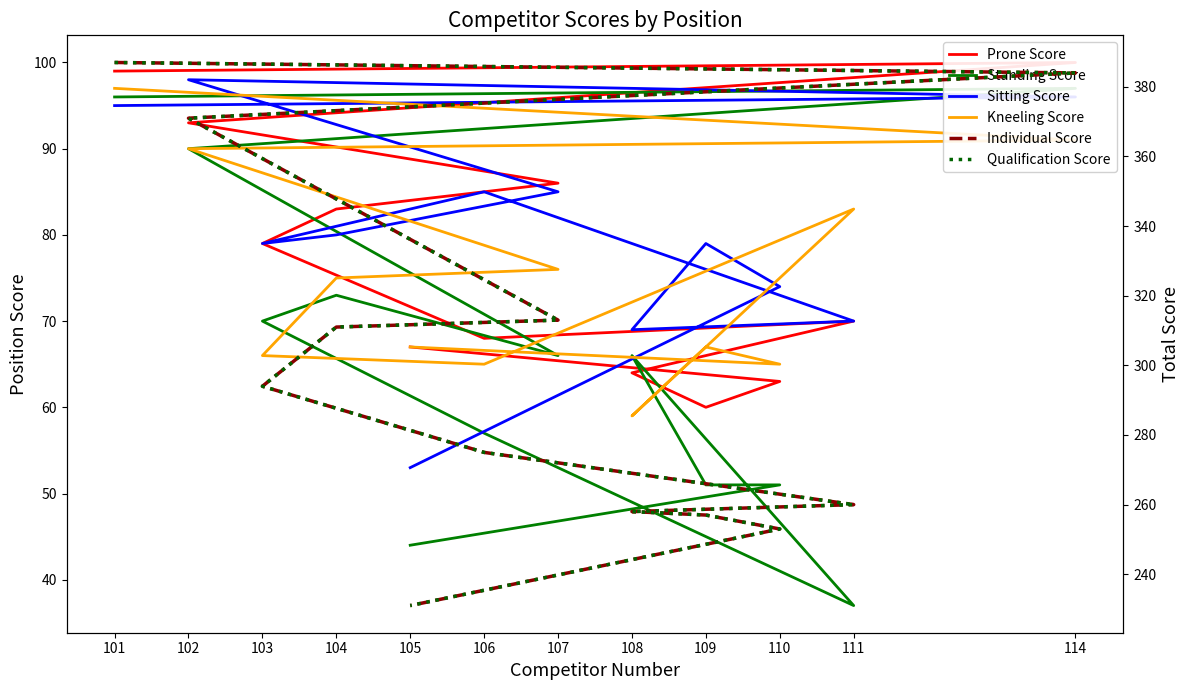

At how many categories does at least one series exceed 135?

12